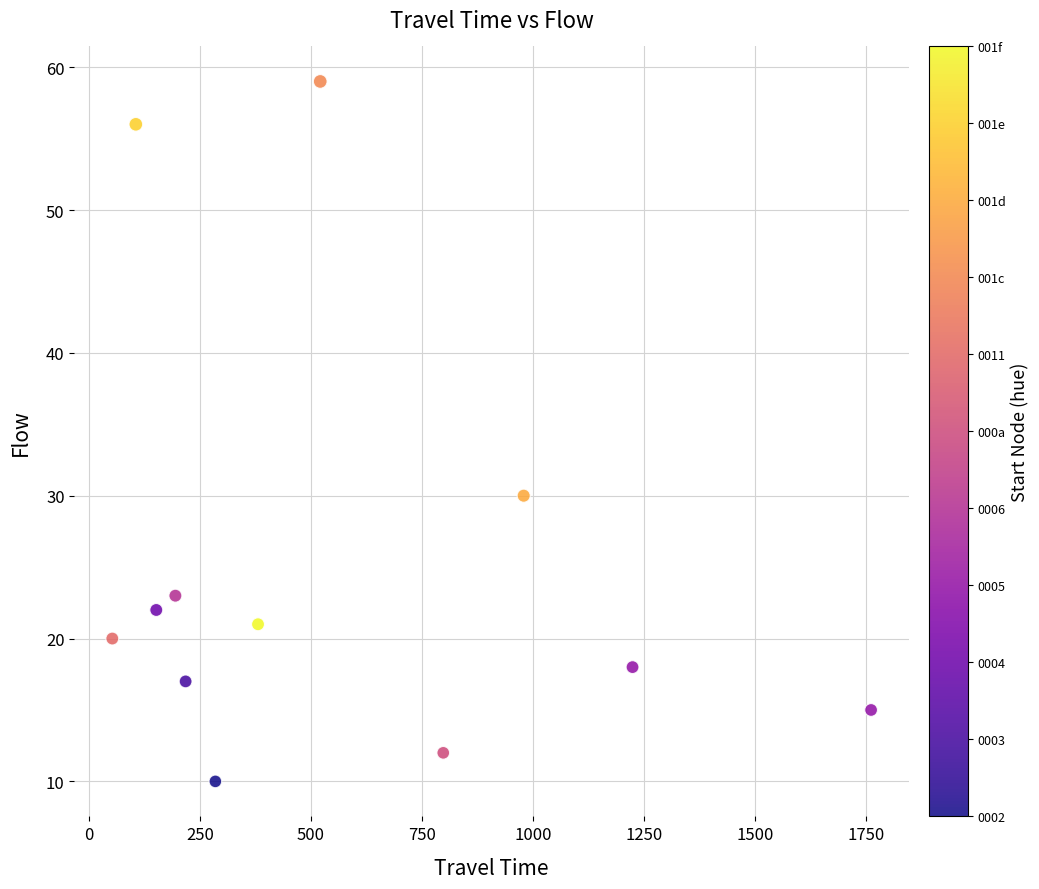

What is the average Y value?

25